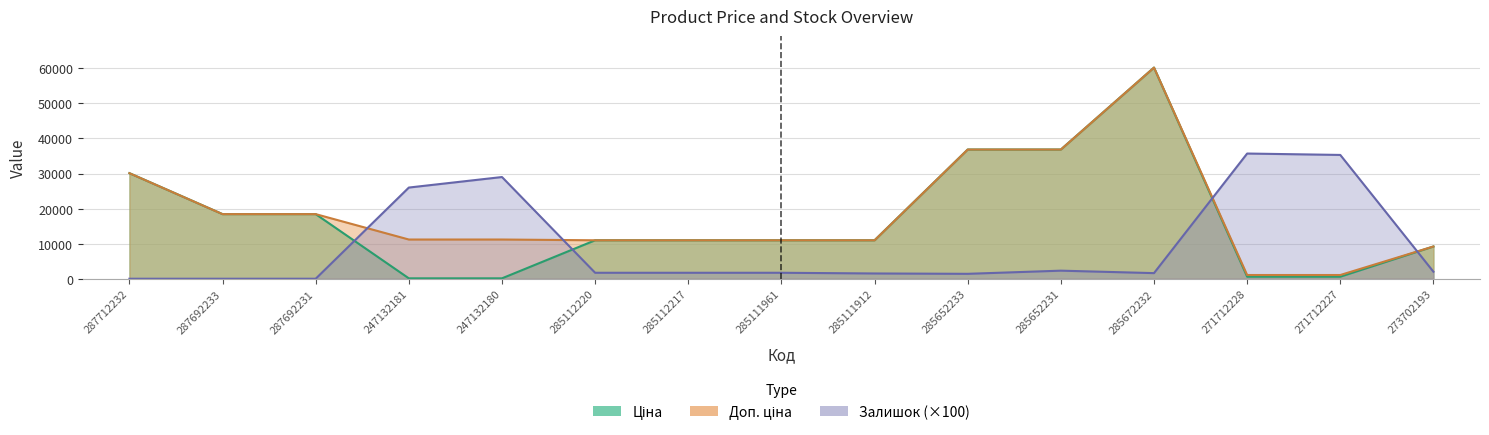

At which label does Доп. ціна reach its peak?

285672232